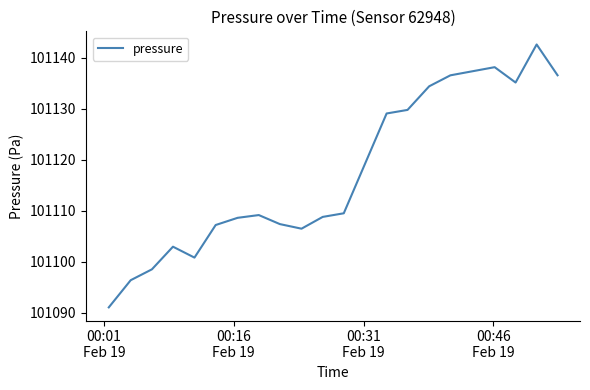

What is the greatest value displayed?

101142.6